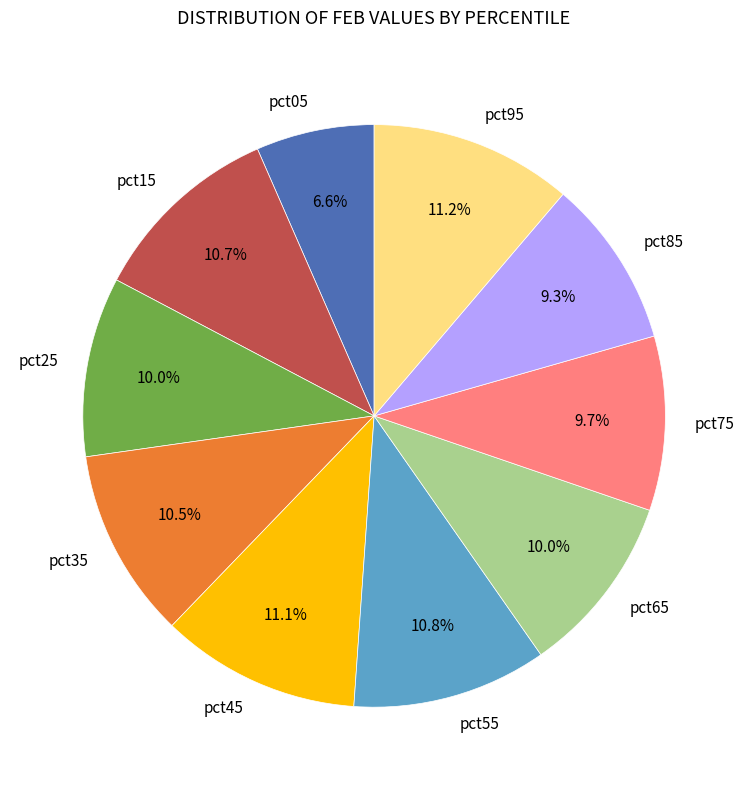

Does any single category account for the majority?

No